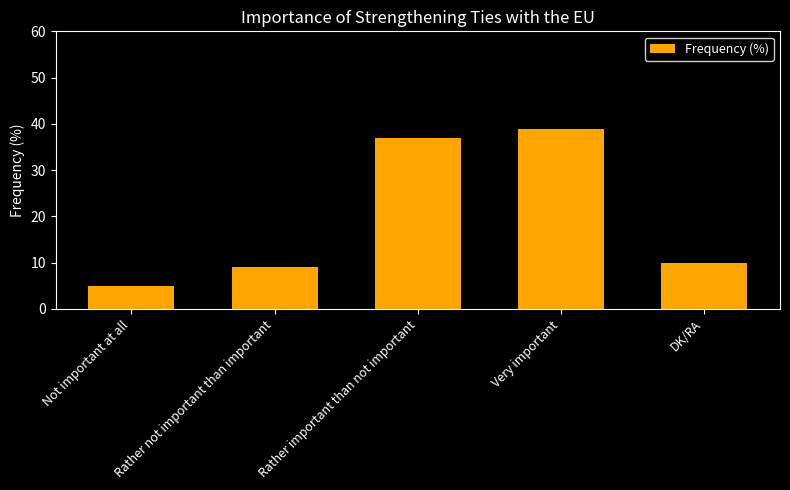

True or false: the data shows 5 at Not important at all.

True